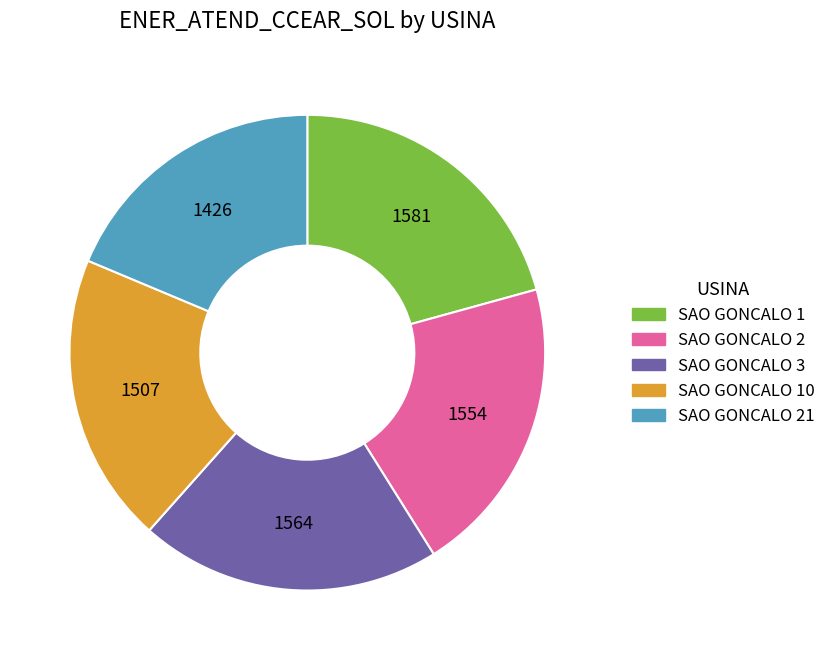

Does any single category account for the majority?

No